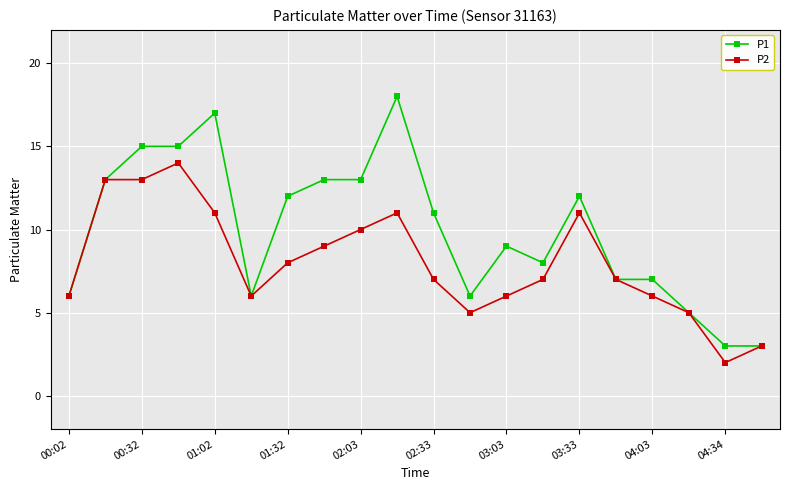

What is the average value of the P1 series?

10